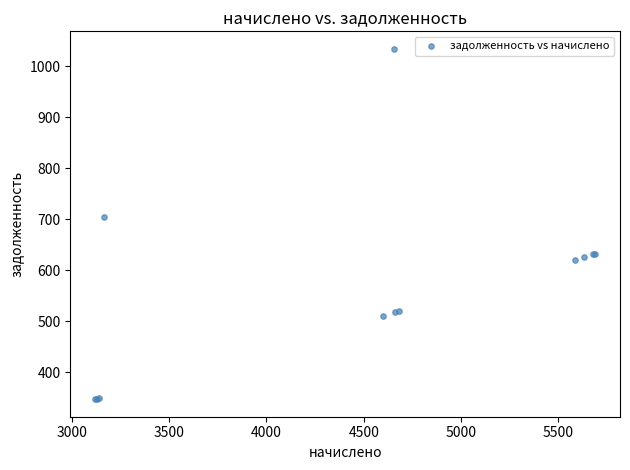

What Y value in the scatter plot is closest to 690?

703.8